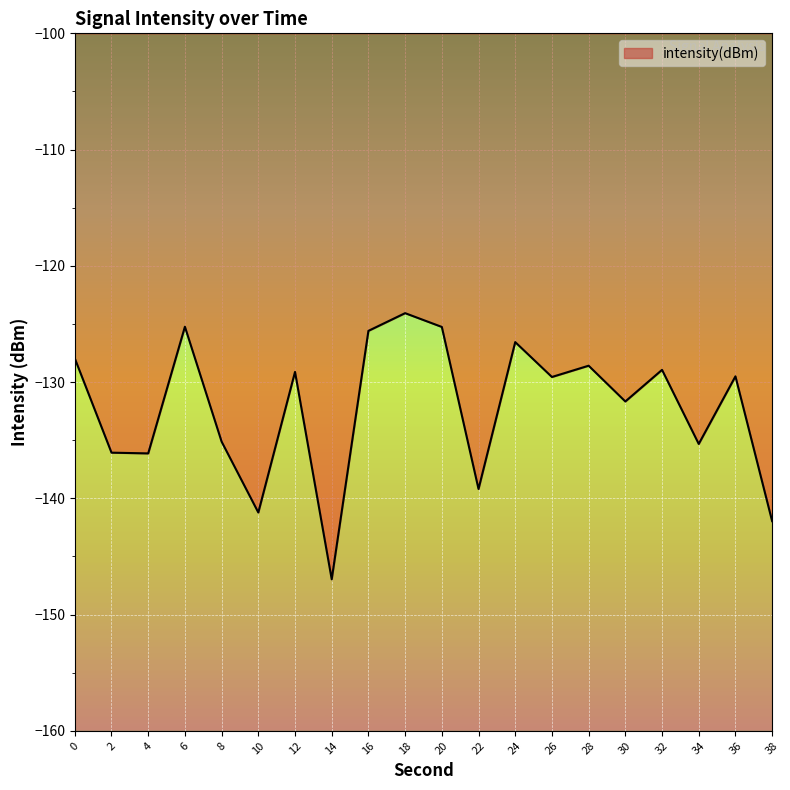

What is the value of the 17th point from the left?

-128.9